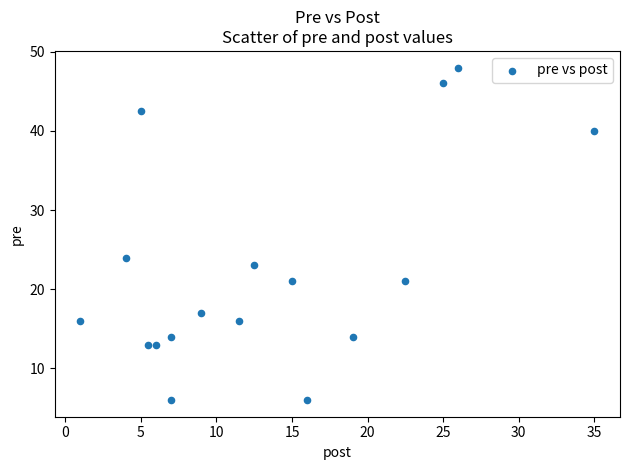

What Y value in the scatter plot is closest to 27?

24.0